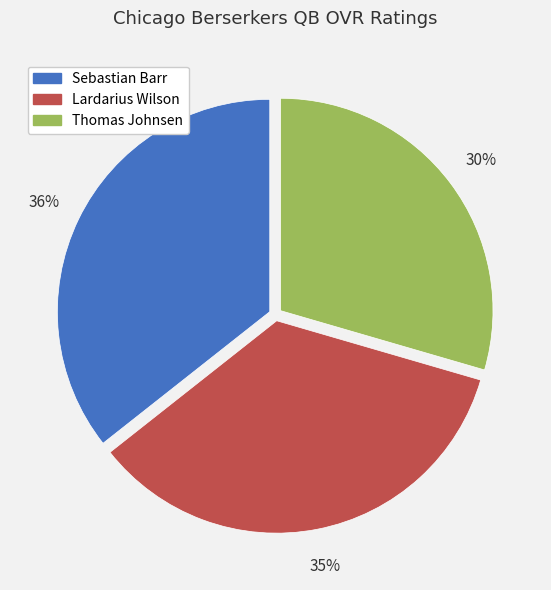

To the nearest percent, what is the average slice percentage?

33%